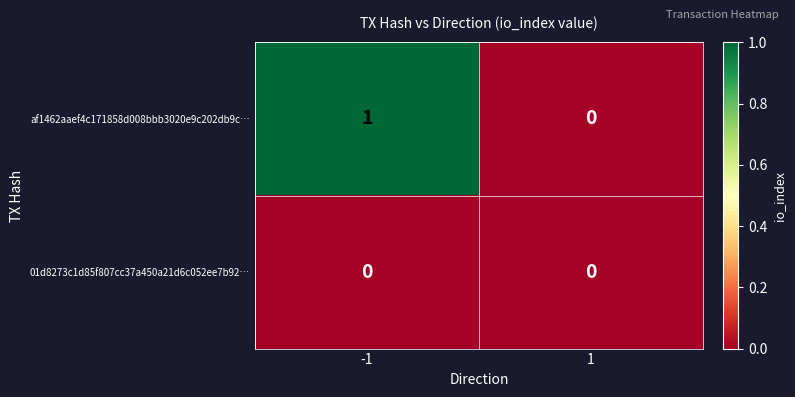

Which category has the highest value across all series?

-1